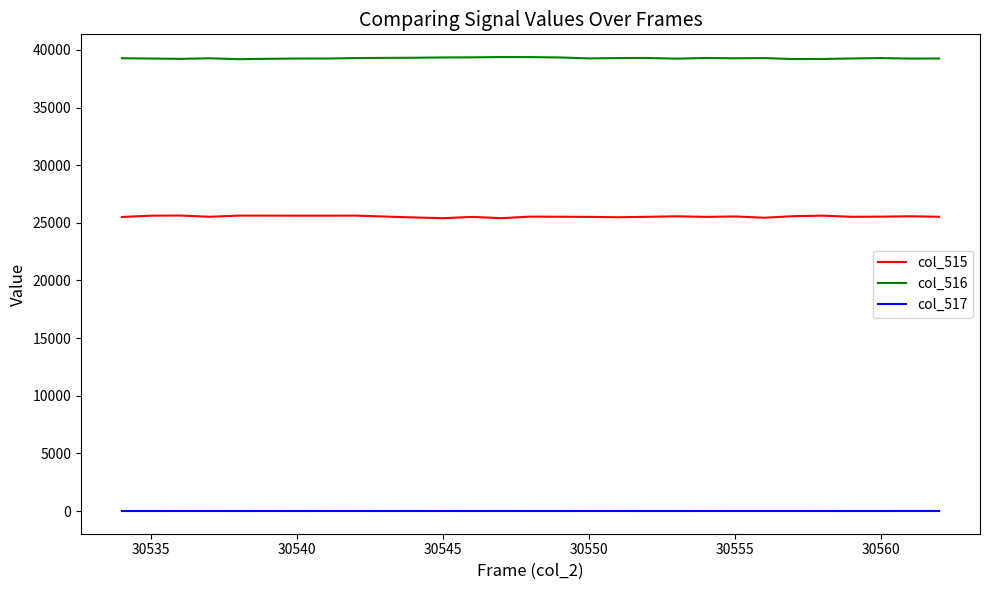

List the series in order of their peak value, lowest first.

col_517, col_515, col_516